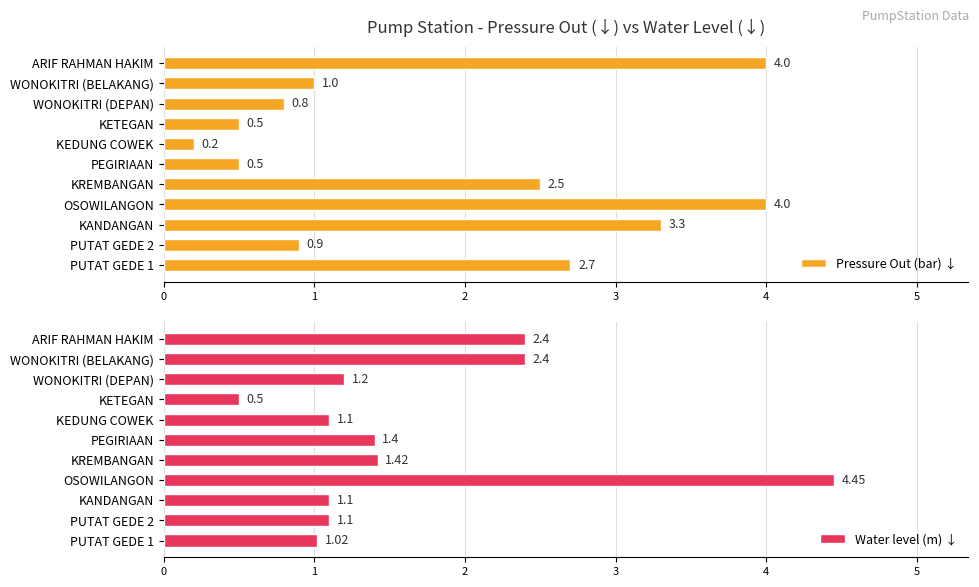

Which series has the largest total across all categories?

Pressure Out (bar) ↓